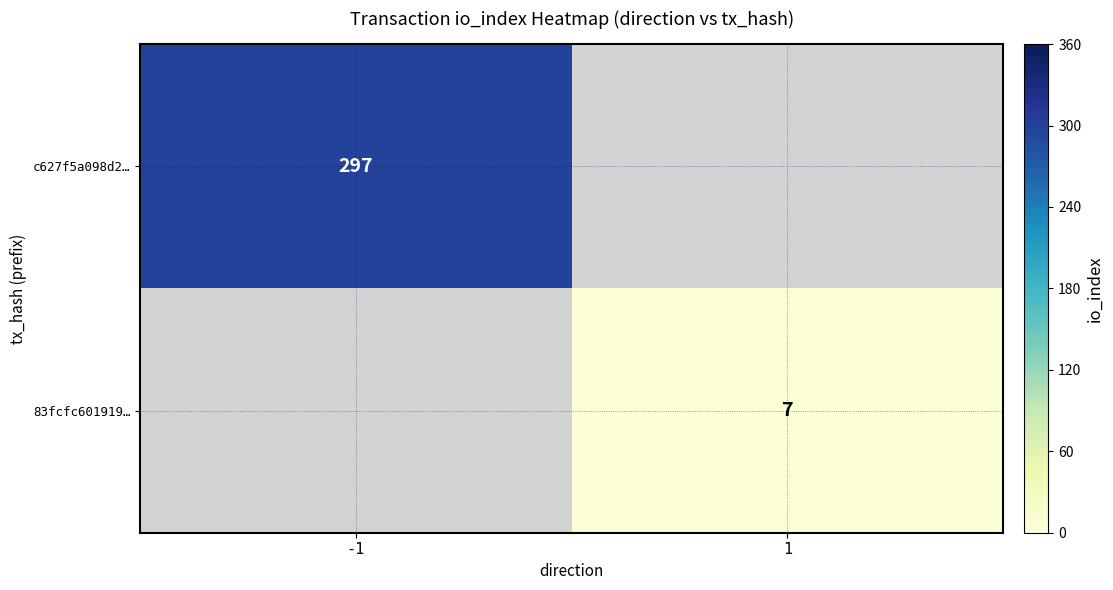

The value of 83fcfc601919… at 1 is 12. True or false?

False